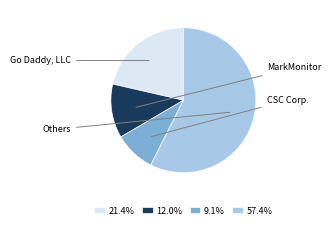

What is the ratio of the value at 57.4% to the value at 9.1%?

6.3